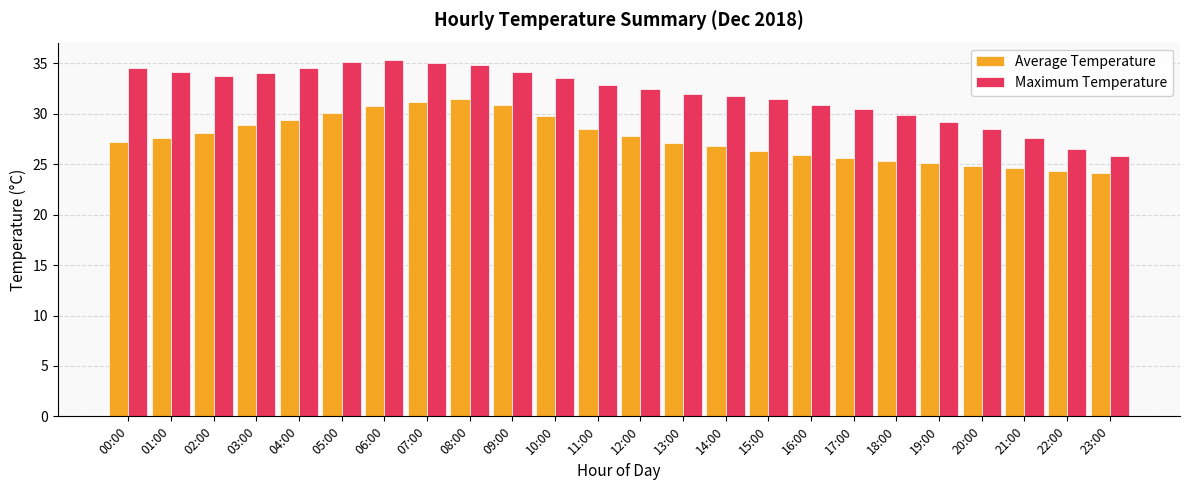

What is the minimum value shown in the chart?

24.1